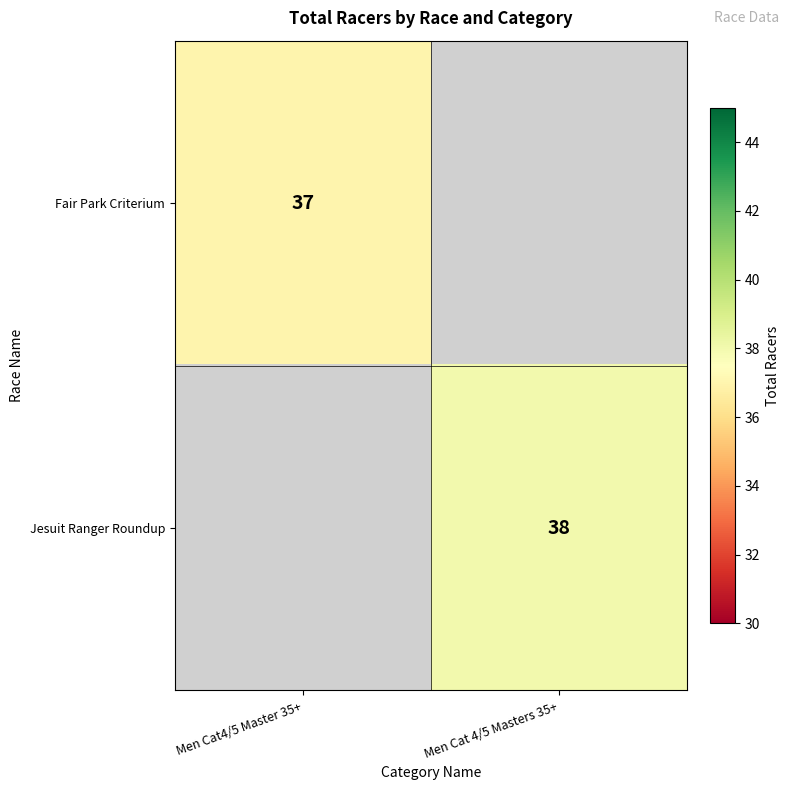

True or false: Fair Park Criterium has a value of 16 at Men Cat4/5 Master 35+.

False